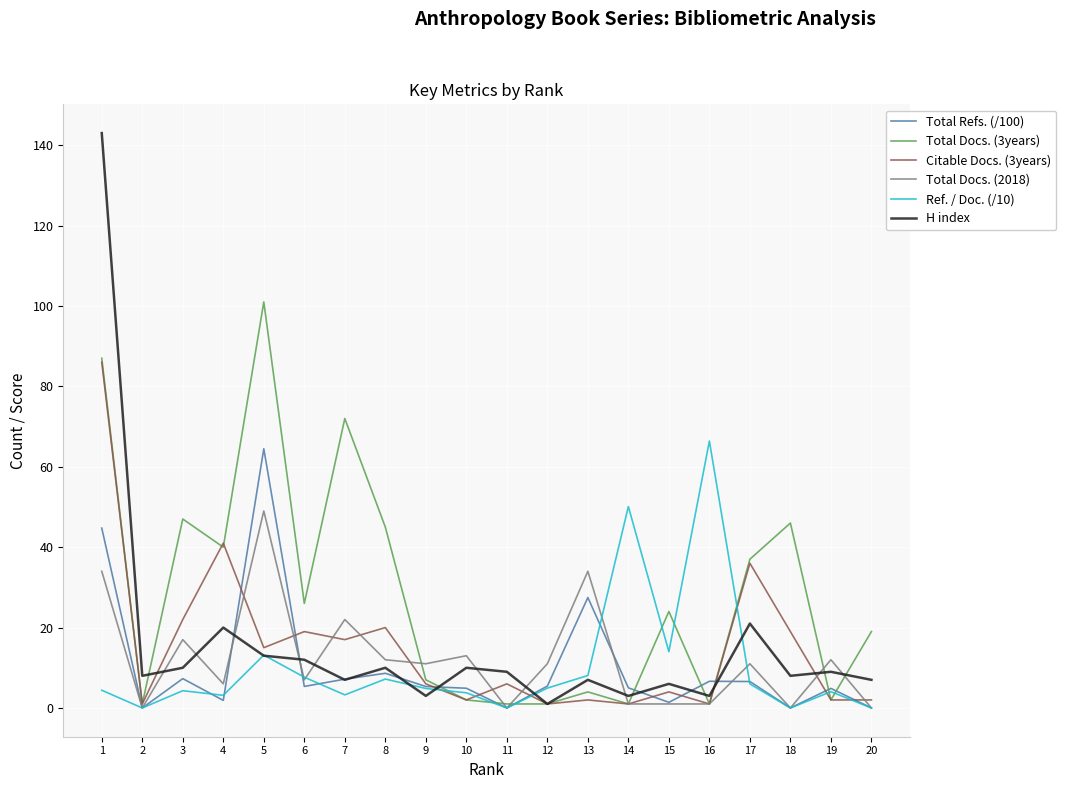

The Total Docs. (2018) series shows 17.0 at 3. True or false?

True